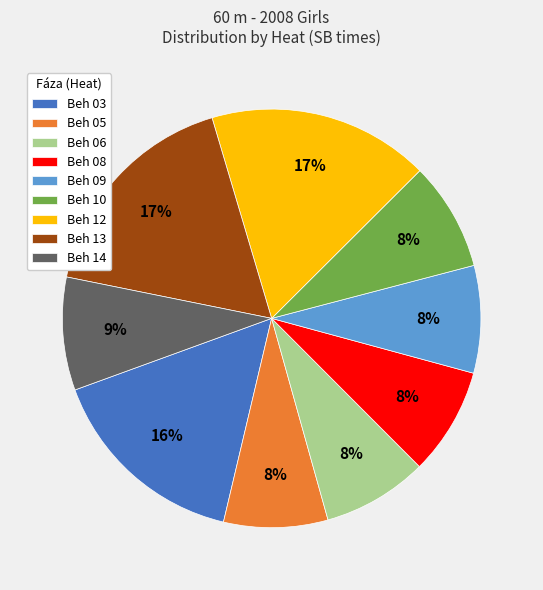

Is there any slice that represents more than half of the pie?

No